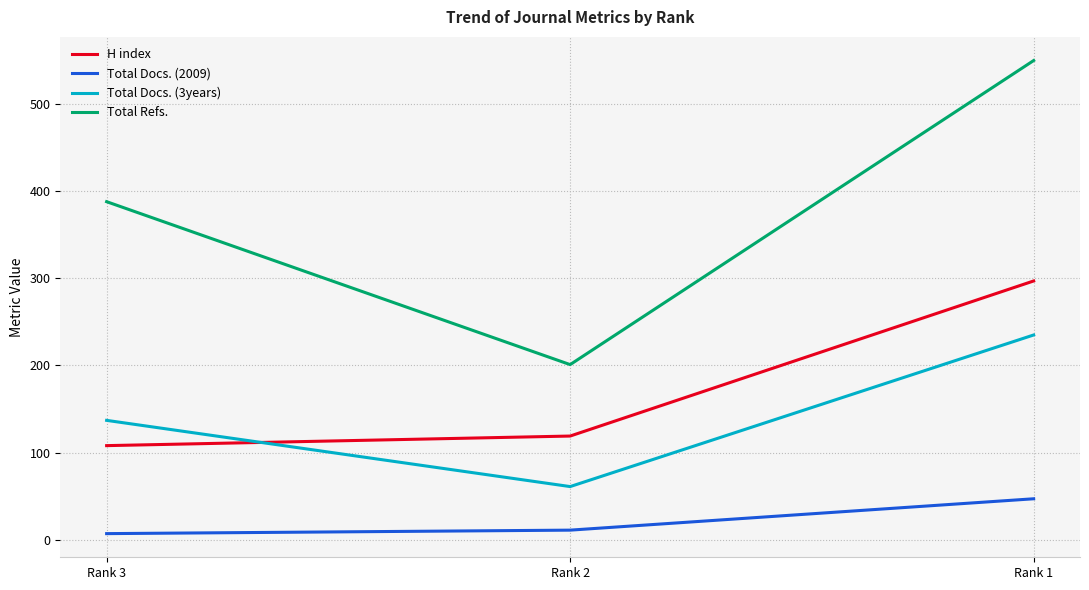

List the labels in order of H index value, smallest first.

Rank 3, Rank 2, Rank 1